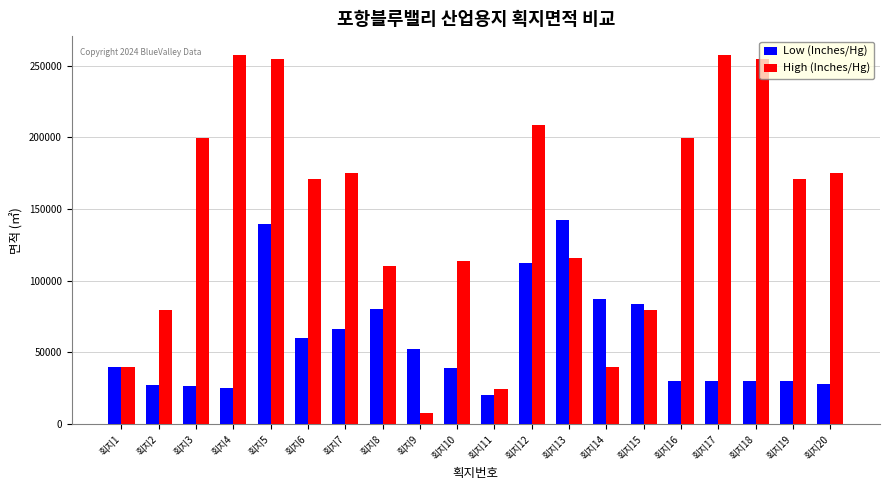

What is the highest value of the Low (Inches/Hg) series?

142673